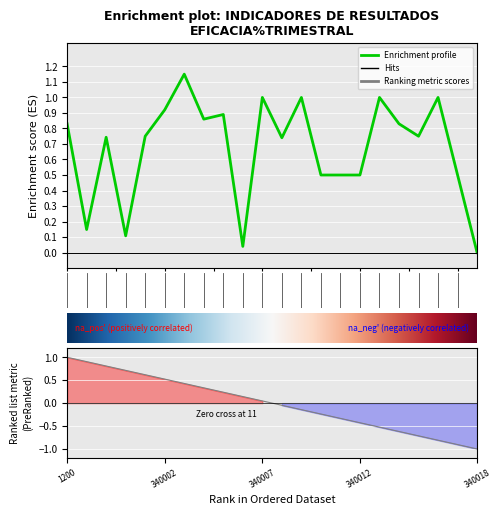

Rank the categories by value from highest to lowest.

340003, 340007, 340009, 340013, 340016, 340002, 340005, 340004, 1200, 340014, 340001, 340015, 330003, 340008, 340010, 340011, 340012, 340017, 330002, 330007, 340006, 340018